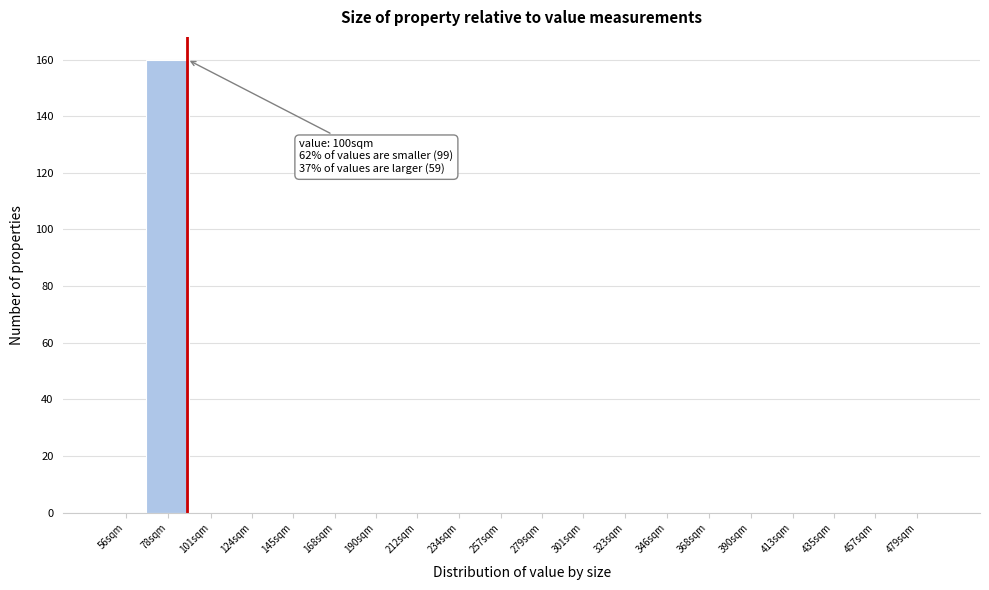

Reading left to right, what are all the values shown in this chart?

56sqm=0	78sqm=160	101sqm=0	124sqm=0	145sqm=0	168sqm=0	190sqm=0	212sqm=0	234sqm=0	257sqm=0	279sqm=0	301sqm=0	323sqm=0	346sqm=0	368sqm=0	390sqm=0	413sqm=0	435sqm=0	457sqm=0	479sqm=0